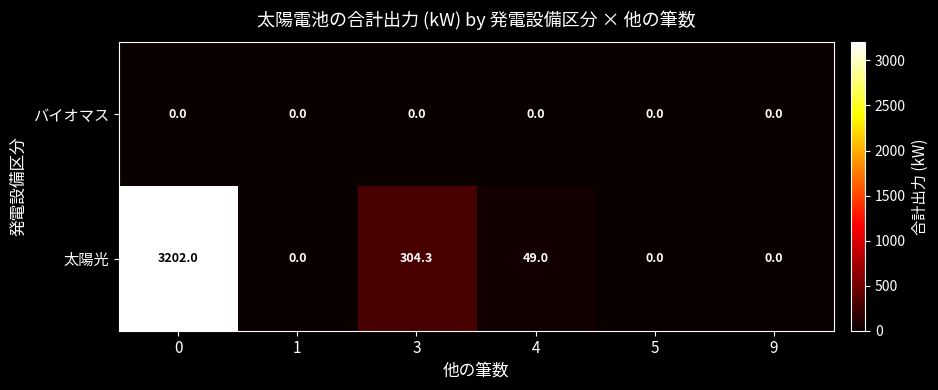

Reading right to left, transcribe all the data shown in this chart.

バイオマス: 9=0.0	5=0.0	4=0.0	3=0.0	1=0.0	0=0.0
太陽光: 9=0.0	5=0.0	4=49.0	3=304.3	1=0.0	0=3202.0